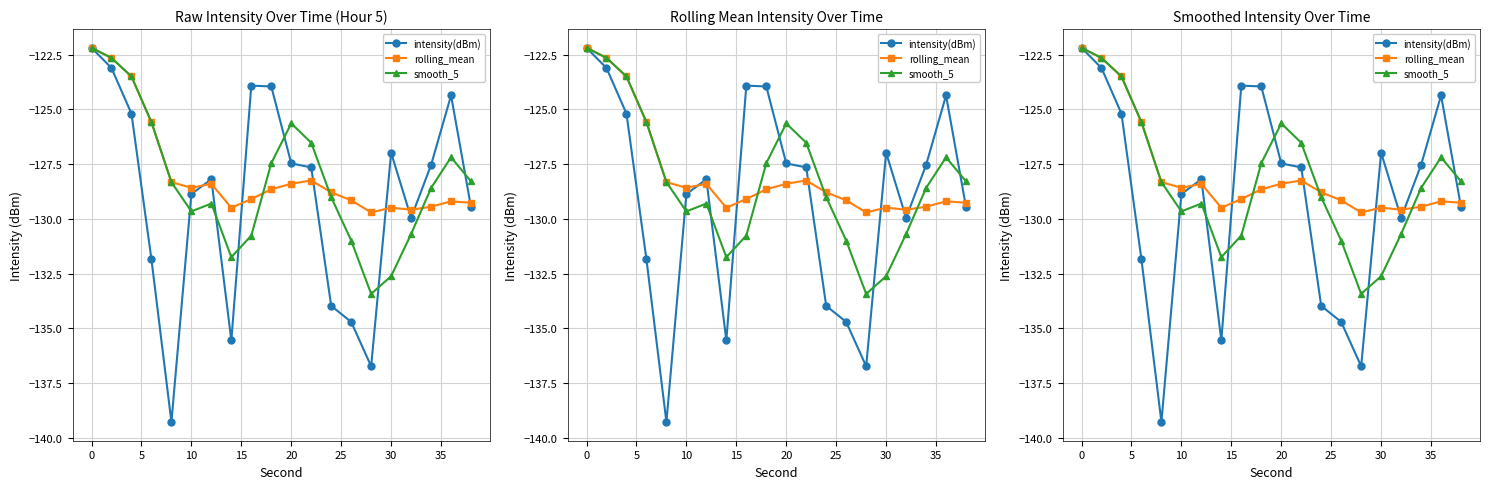

Which series has the largest range (max minus min)?

intensity(dBm)